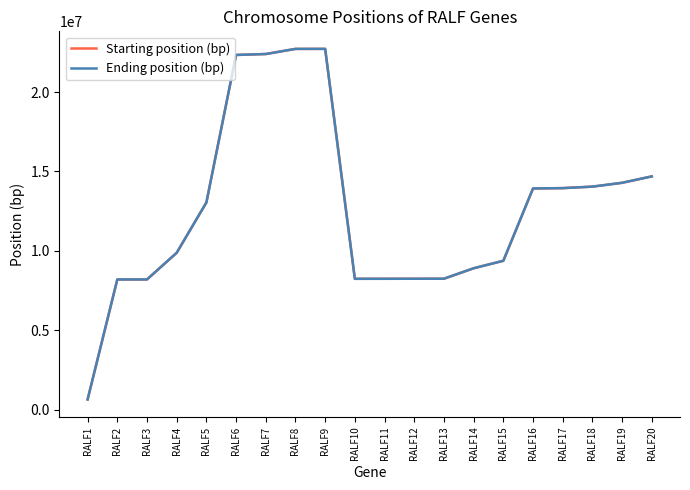

What is the spread (max minus min) of values at RALF4?

332